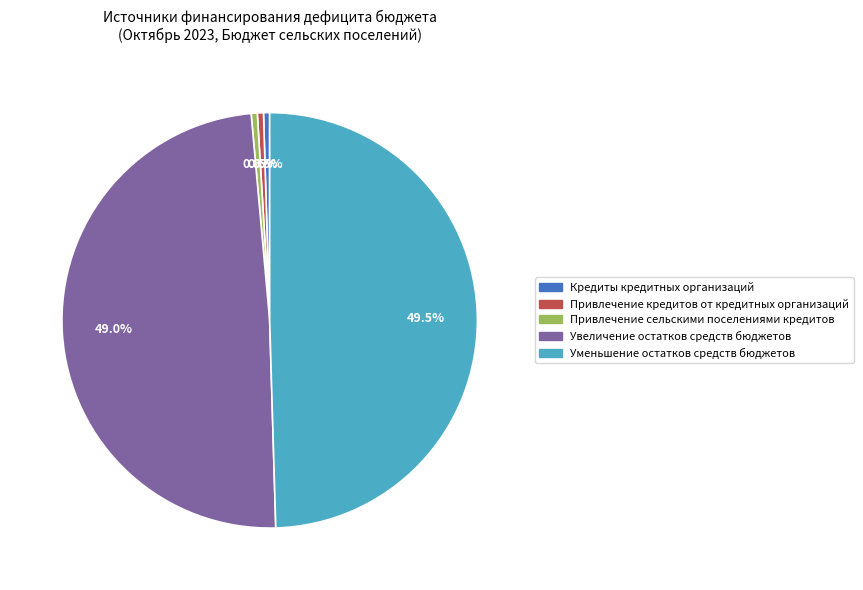

What is the ratio of the value at Увеличение остатков средств бюджетов to the value at Привлечение кредитов от кредитных организаций?

103.2